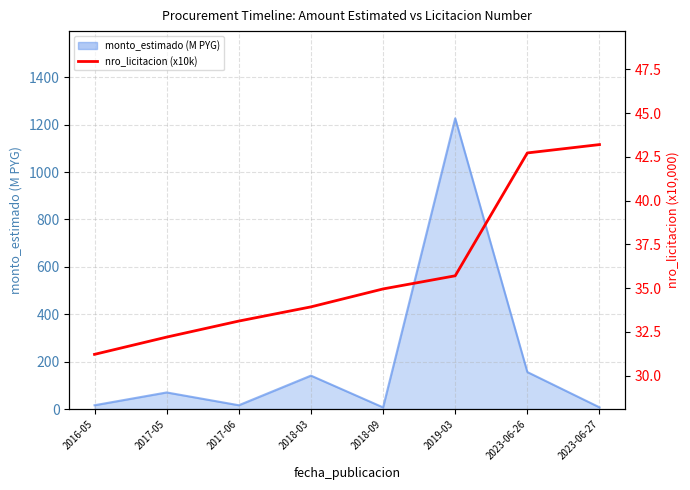

Which category has the highest value across all series?

2023-06-27